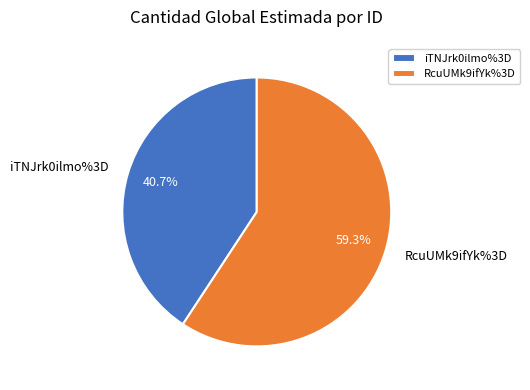

Does iTNJrk0ilmo%3D account for over 50% of the chart?

No